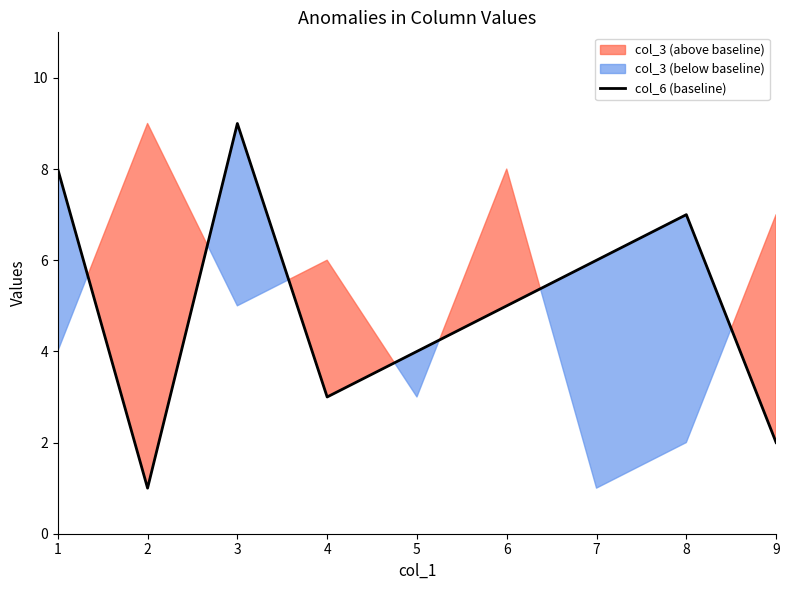

Reading left to right, transcribe all the data shown in this chart.

1=8	2=1	3=9	4=3	5=4	6=5	7=6	8=7	9=2